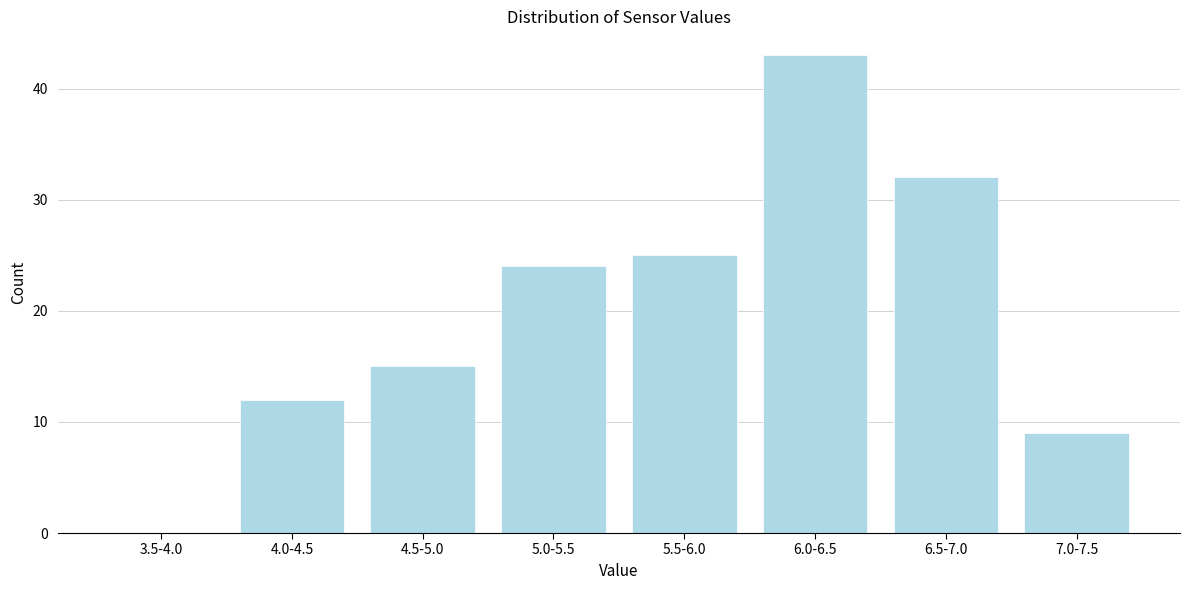

Reading left to right, transcribe all the data shown in this chart.

3.5-4.0=0	4.0-4.5=12	4.5-5.0=15	5.0-5.5=24	5.5-6.0=25	6.0-6.5=43	6.5-7.0=32	7.0-7.5=9